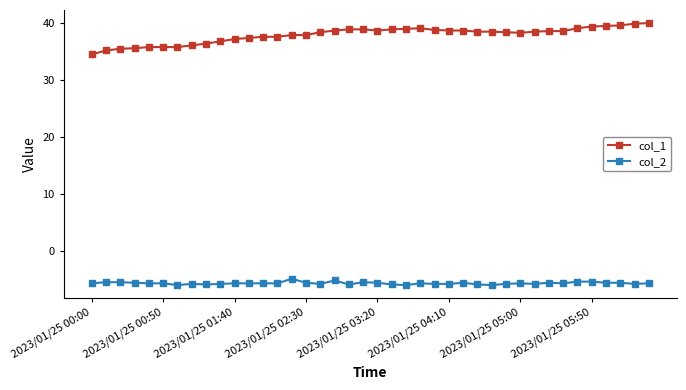

What is the difference between the maximum and minimum values in the col_2 series?

1.1